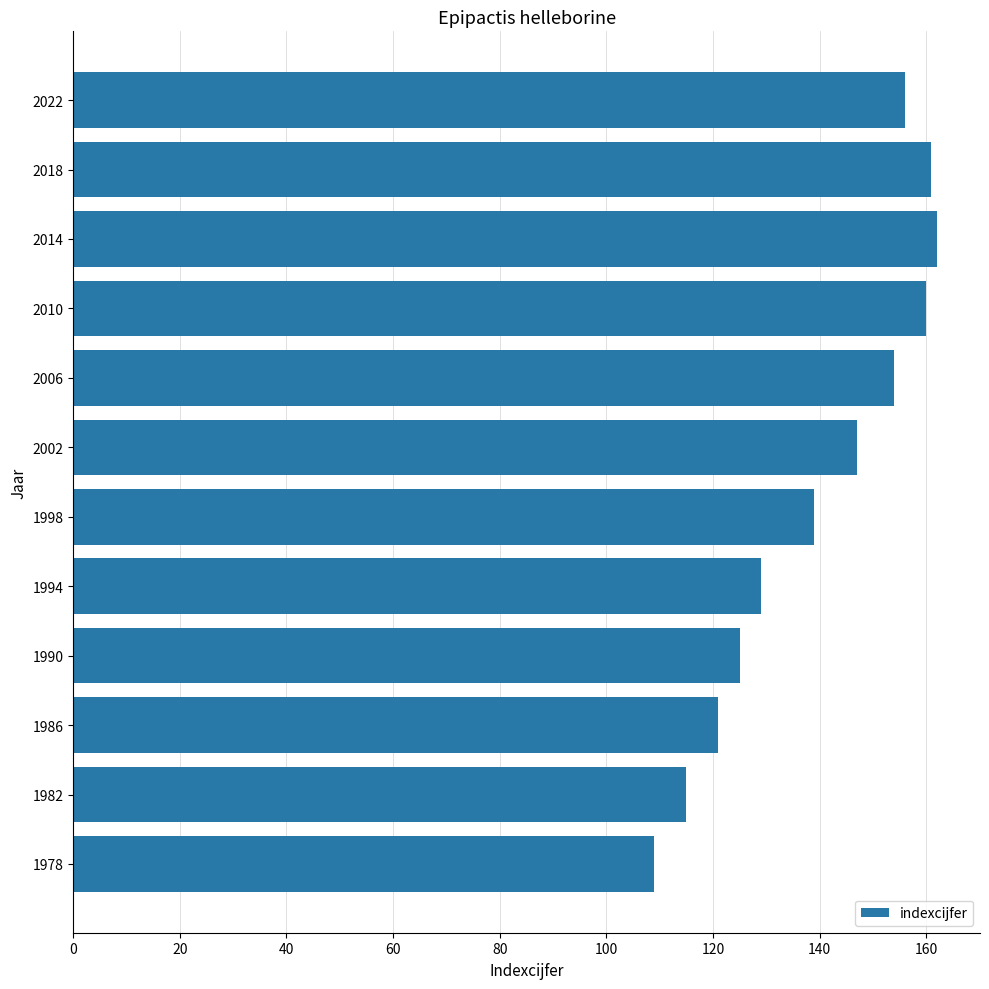

Reading bottom to top, extract all data points from this chart.

1978=109	1982=115	1986=121	1990=125	1994=129	1998=139	2002=147	2006=154	2010=160	2014=162	2018=161	2022=156